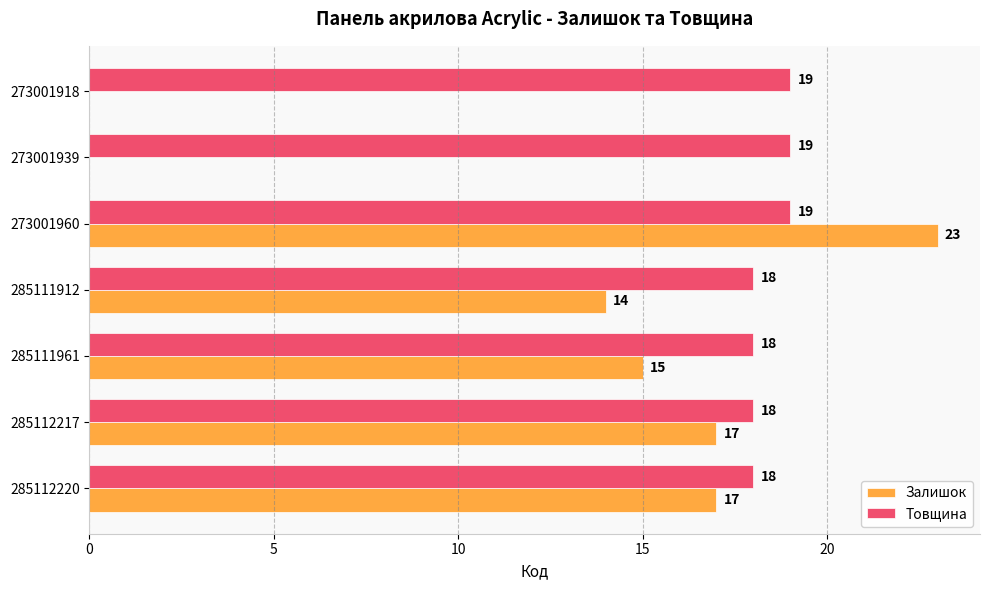

The Товщина series shows 19 at 273001960. True or false?

True